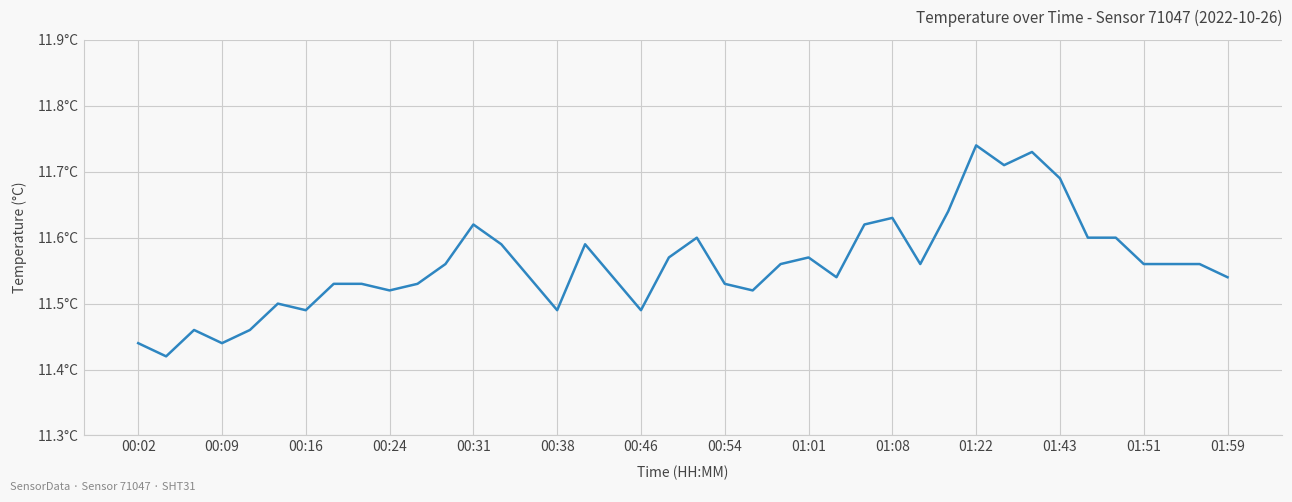

How many values are between 11 and 12?

40